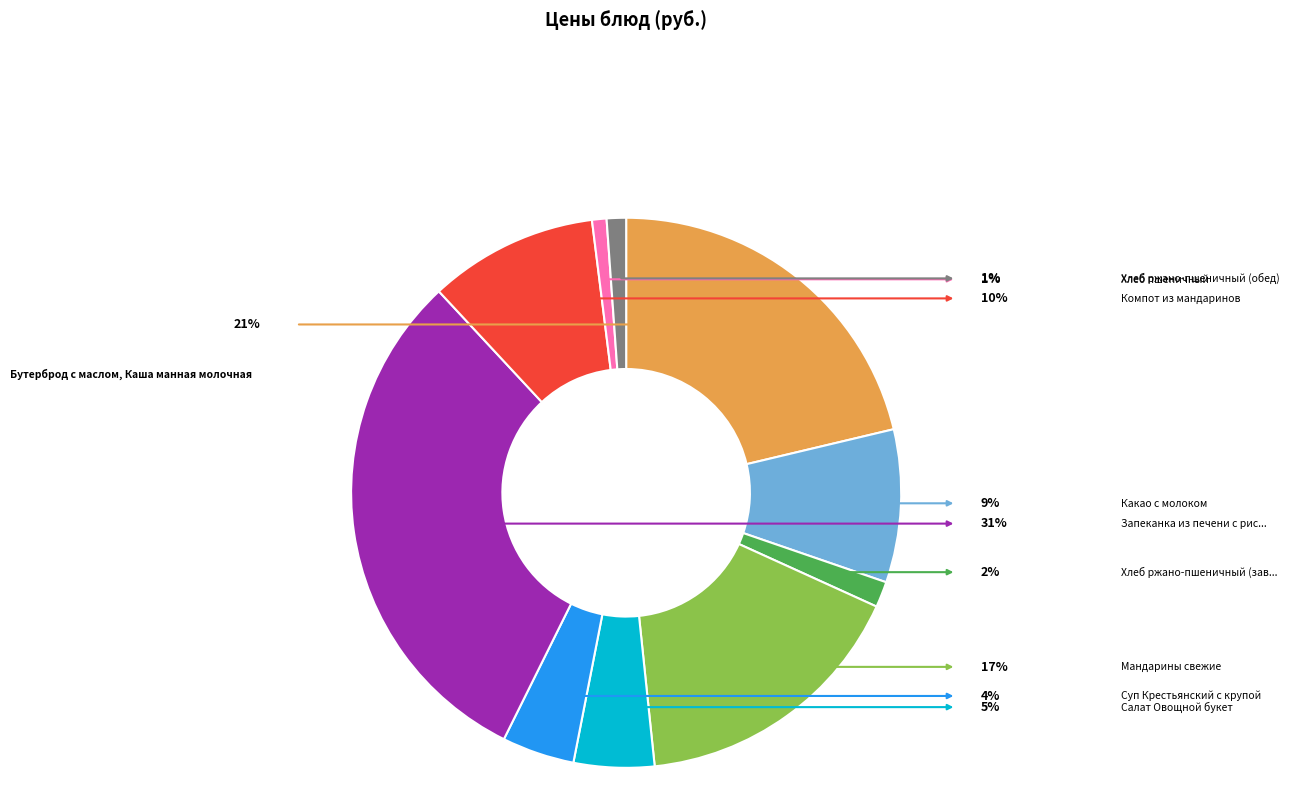

Count the number of slices in the pie.

10